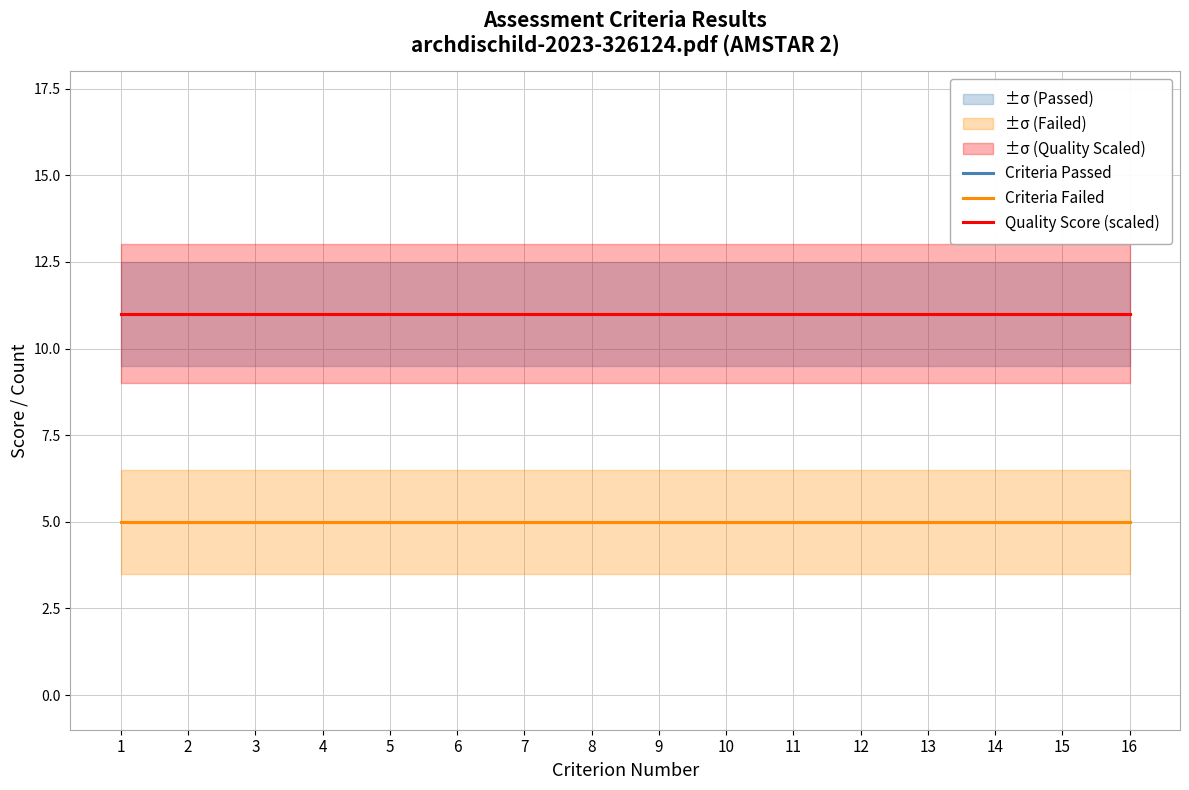

What is the value of the Quality Score (scaled) point at the 1st from the left?

11.0